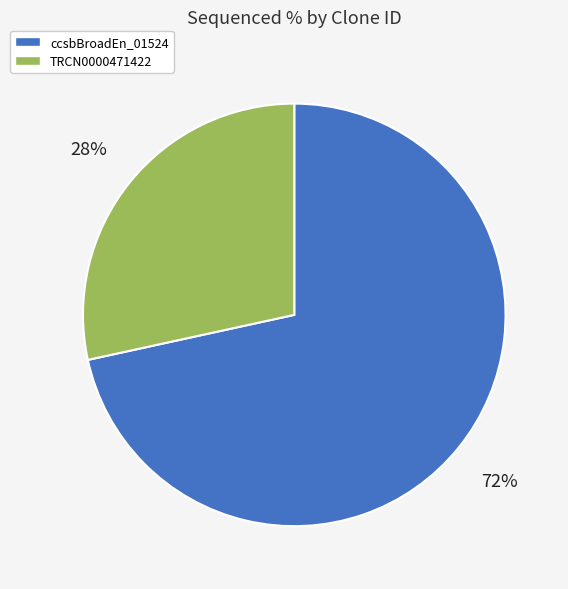

To the nearest percent, what is the average slice percentage?

50%